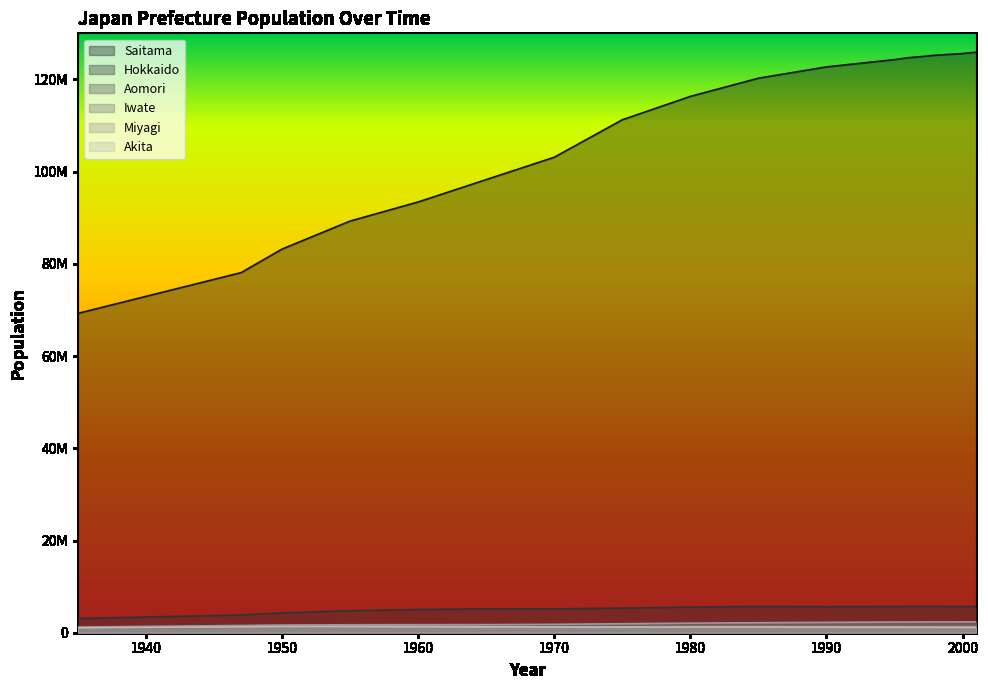

Reading left to right, list all the values displayed in this chart.

Saitama: 1935=69254148	1947=78101473	1950=83199637	1955=89275529	1960=93418501	1965=98274961	1970=103119447	1975=111251507	1980=116320358	1985=120265700	1990=122721397	1995=124298947	1996=124709000	1997=124963000	1998=125252000	1999=125432000	2000=125612633	2001=125908000
Hokkaido: 1935=3068282	1947=3852821	1950=4295567	1955=4773087	1960=5039206	1965=5171800	1970=5177286	1975=5330284	1980=5566372	1985=5688500	1990=5635049	1995=5675838	1996=5689000	1997=5691000	1998=5689000	1999=5684000	2000=5670558	2001=5666000
Aomori: 1935=967129	1947=1180245	1950=1282867	1955=1382523	1960=1426606	1965=1416591	1970=1425702	1975=1466742	1980=1521778	1985=1521200	1990=1480947	1995=1478123	1996=1480000	1997=1478000	1998=1475000	1999=1473000	2000=1472690	2001=1471000
Iwate: 1935=1046111	1947=1262743	1950=1346728	1955=1427097	1960=1448517	1965=1411118	1970=1369948	1975=1383931	1980=1420078	1985=1454600	1990=1415036	1995=1416864	1996=1417000	1997=1415000	1998=1414000	1999=1411000	2000=1412338	2001=1409000
Miyagi: 1935=1234801	1947=1566831	1950=1663442	1955=1727065	1960=1743195	1965=1753126	1970=1815282	1975=1950790	1980=2076657	1985=2167900	1990=2243117	1995=2319433	1996=2330000	1997=2339000	1998=2346000	1999=2350000	2000=2354916	2001=2359000
Akita: 1935=1037744	1947=1257398	1950=1309031	1955=1348871	1960=1335580	1965=1279835	1970=1240345	1975=1231389	1980=1255499	1985=1252900	1990=1226062	1995=1211616	1996=1208000	1997=1204000	1998=1199000	1999=1194000	2000=1186209	2001=1180000